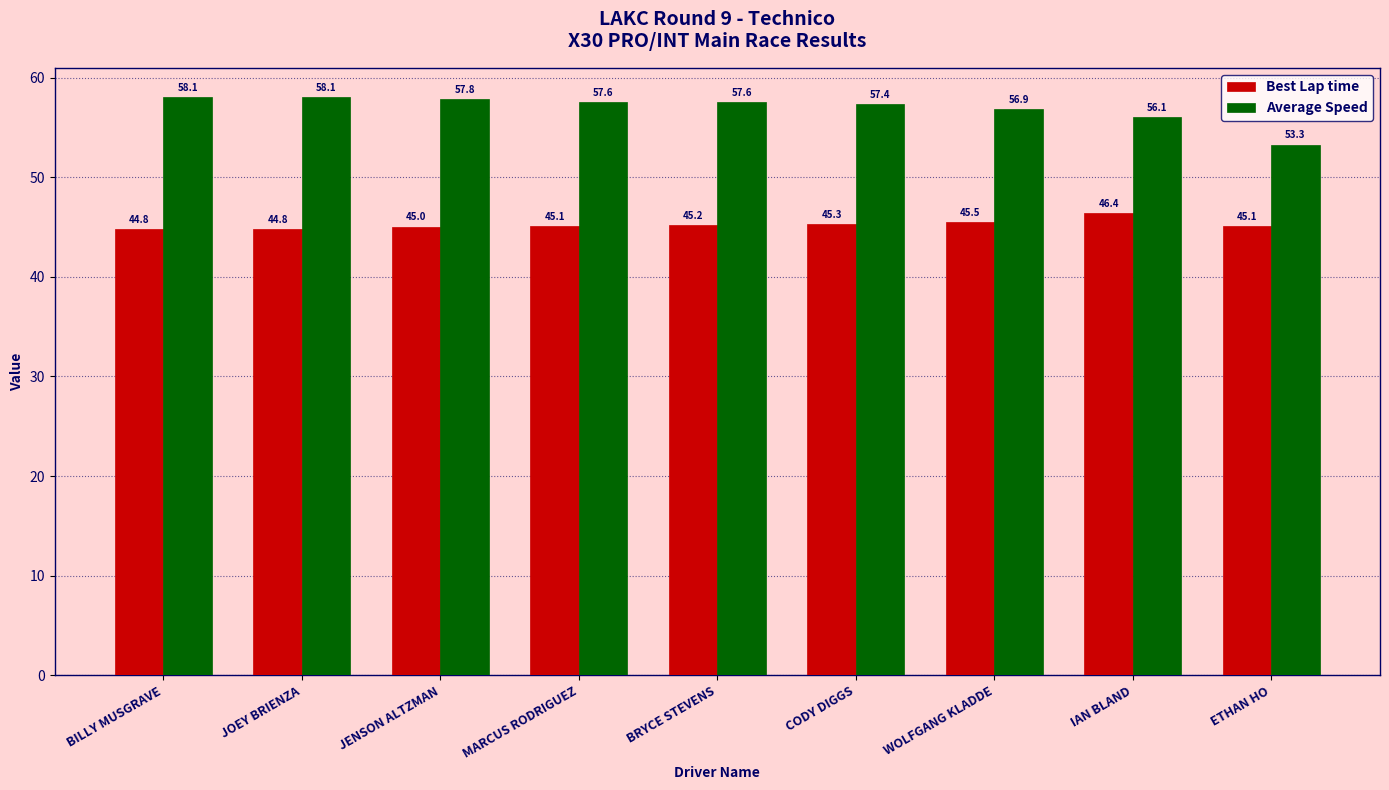

What is the sum of the Average Speed values at WOLFGANG KLADDE and MARCUS RODRIGUEZ?

114.5